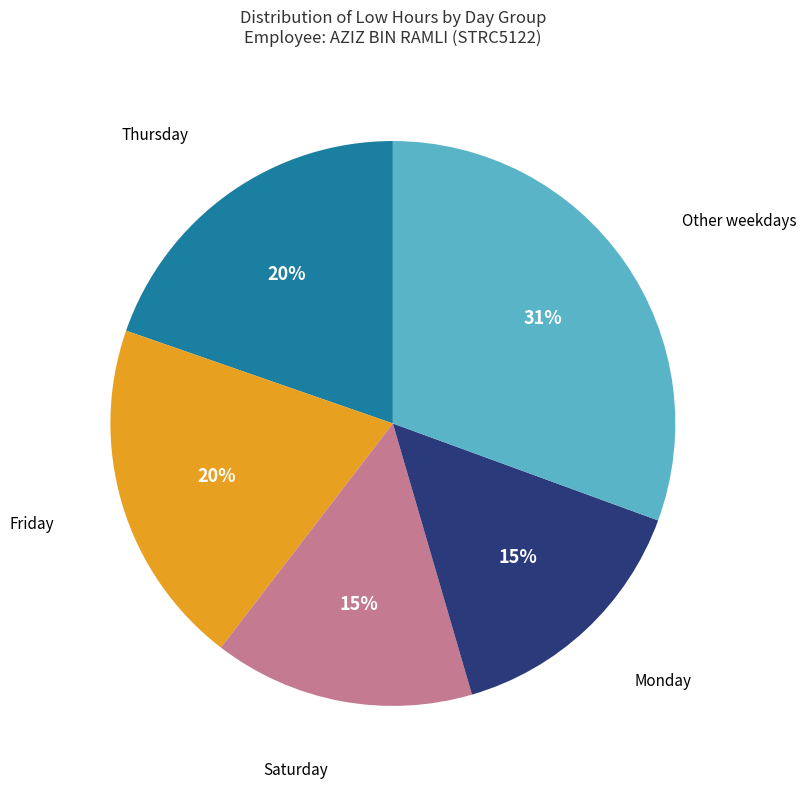

Is there any slice that represents more than half of the pie?

No